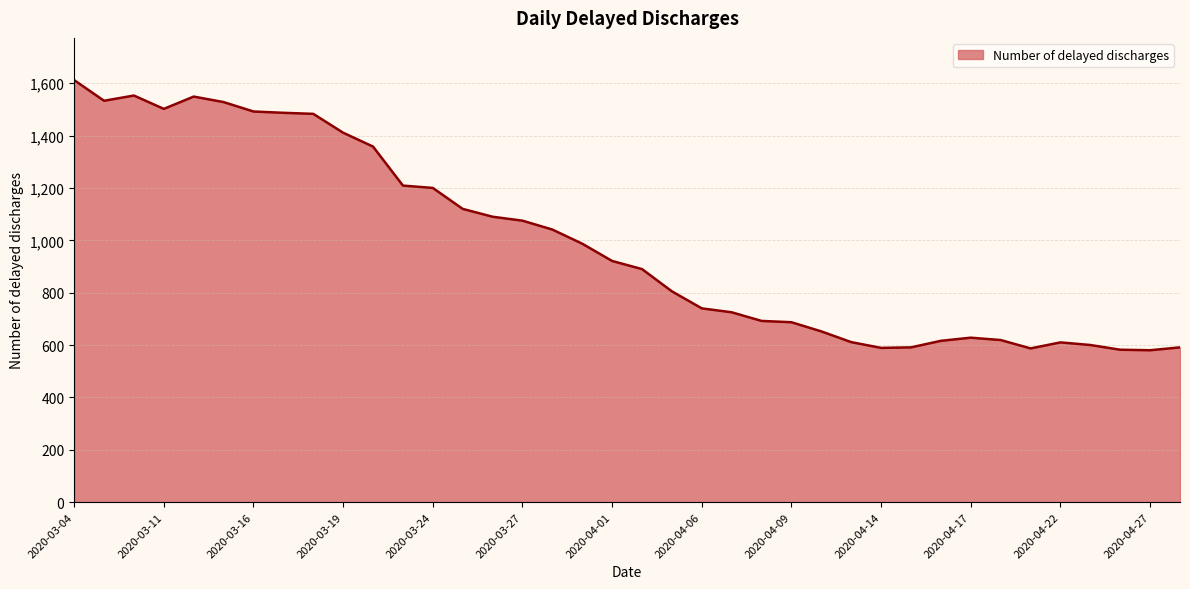

What is the maximum value shown in the chart?

1612